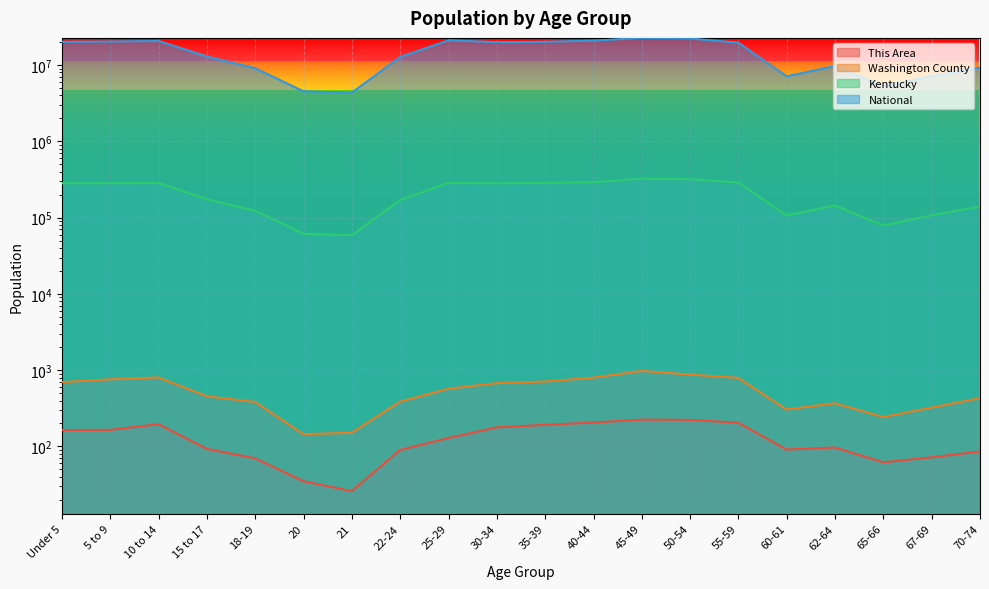

True or false: Washington County and Kentucky cross at least once.

False